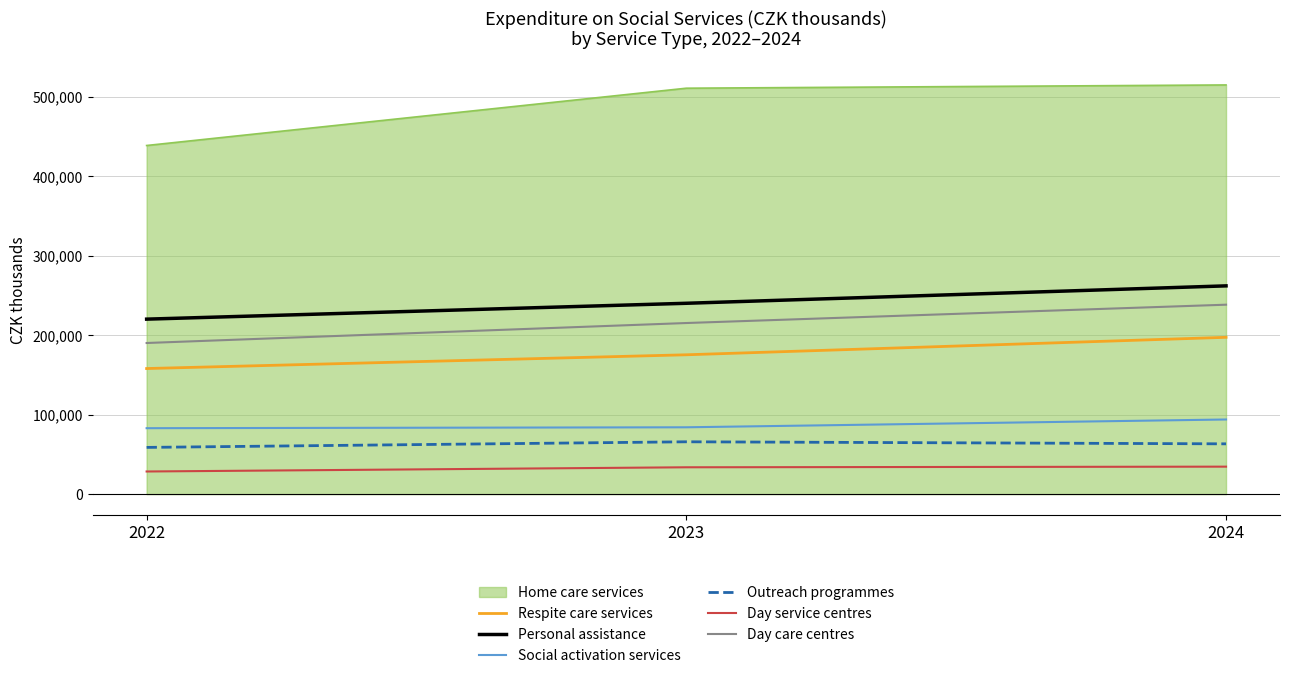

The value of Personal assistance at 2023 is 240174. True or false?

True